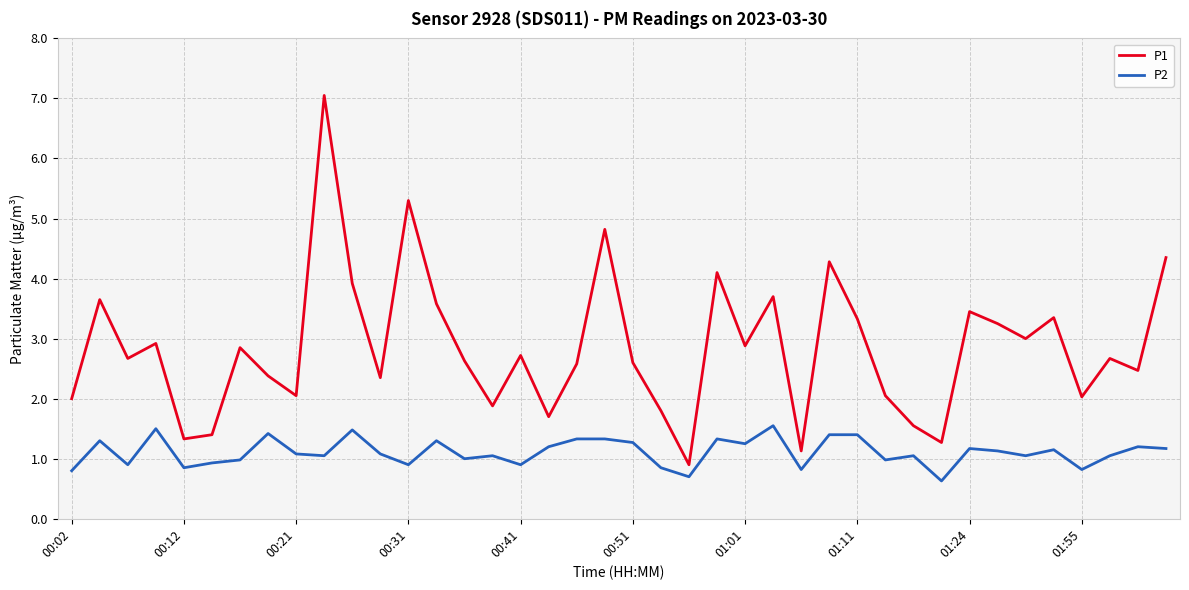

List the series in order of their peak value, highest first.

P1, P2